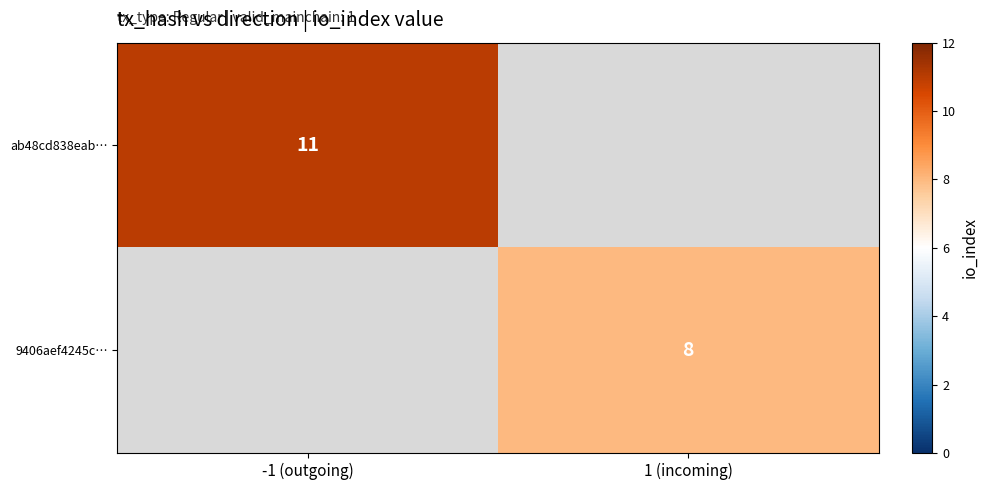

At which category does the chart reach its peak across all series?

-1 (outgoing)